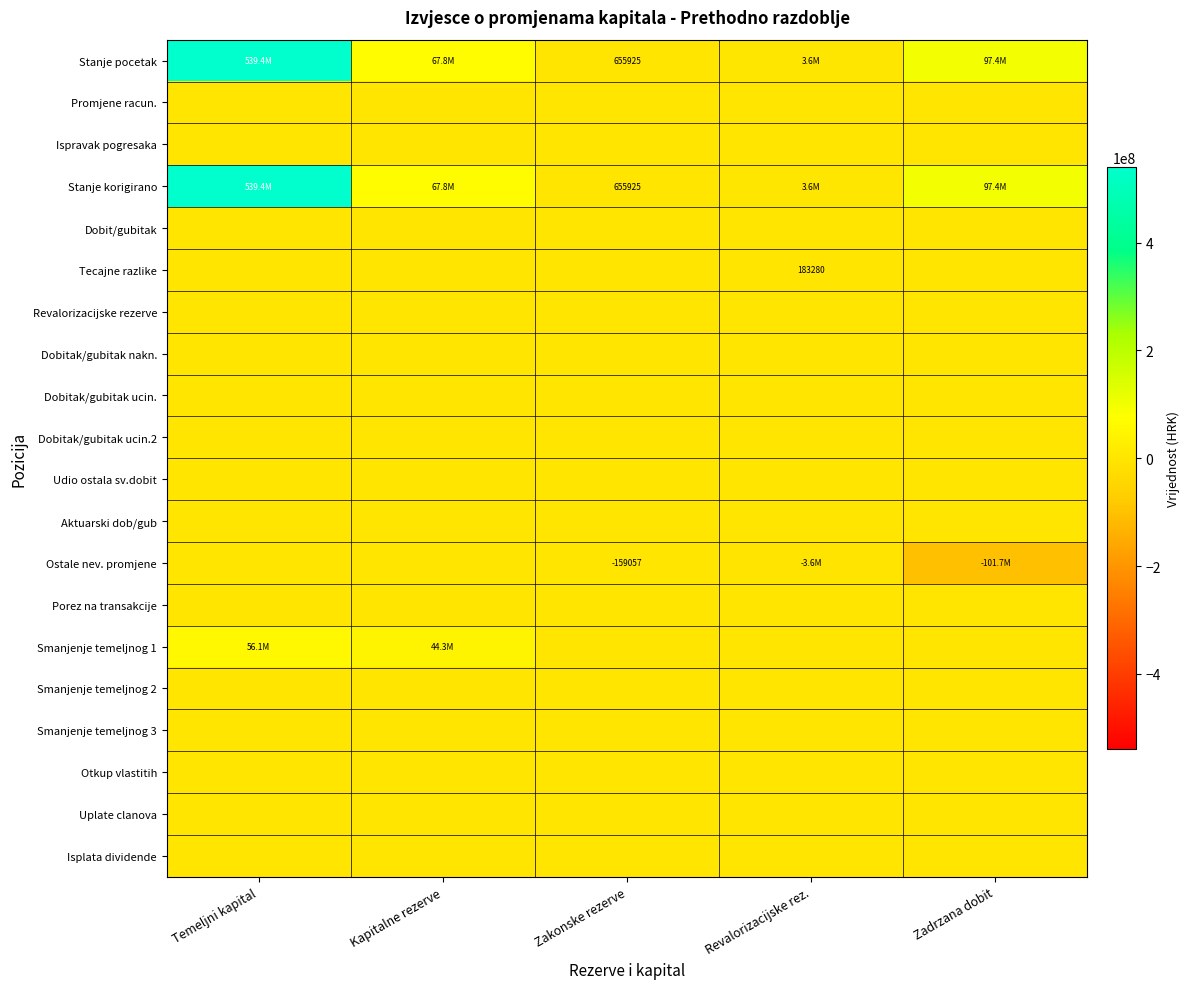

Is it true that Ostale nev. promjene equals -81017 at Zakonske rezerve?

False